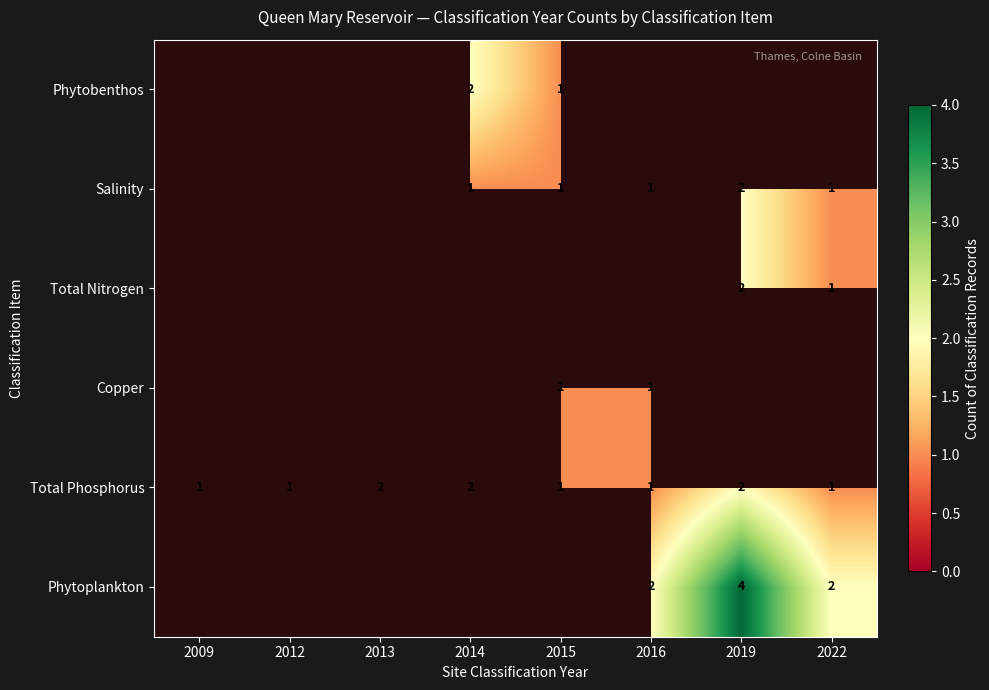

What is the maximum value for Total Phosphorus?

2